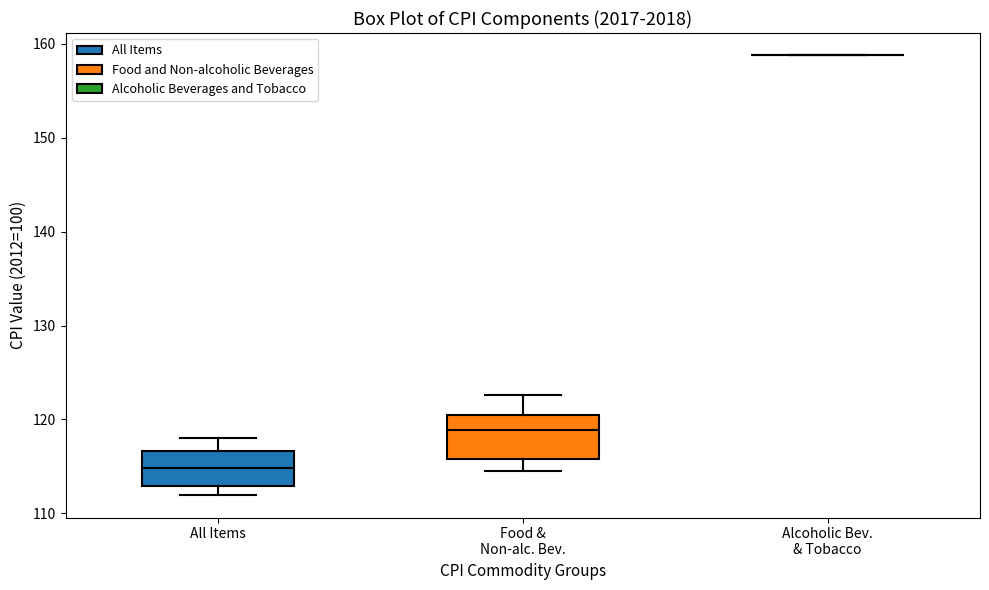

Reading left to right, transcribe this box plot: for each box, give where its median line is, the range the box spans, and where its two whiskers end, as read against the y-axis. The values are not printed on the chart, so give them approximately, as read against the axis.

All Items: median 115, box 113 to 117, whiskers 112 to 118
Food & Non-alc. Bev.: median 119, box 116 to 121, whiskers 115 to 123
Alcoholic Bev. & Tobacco: box collapsed to a line at 159, whiskers 159 to 159